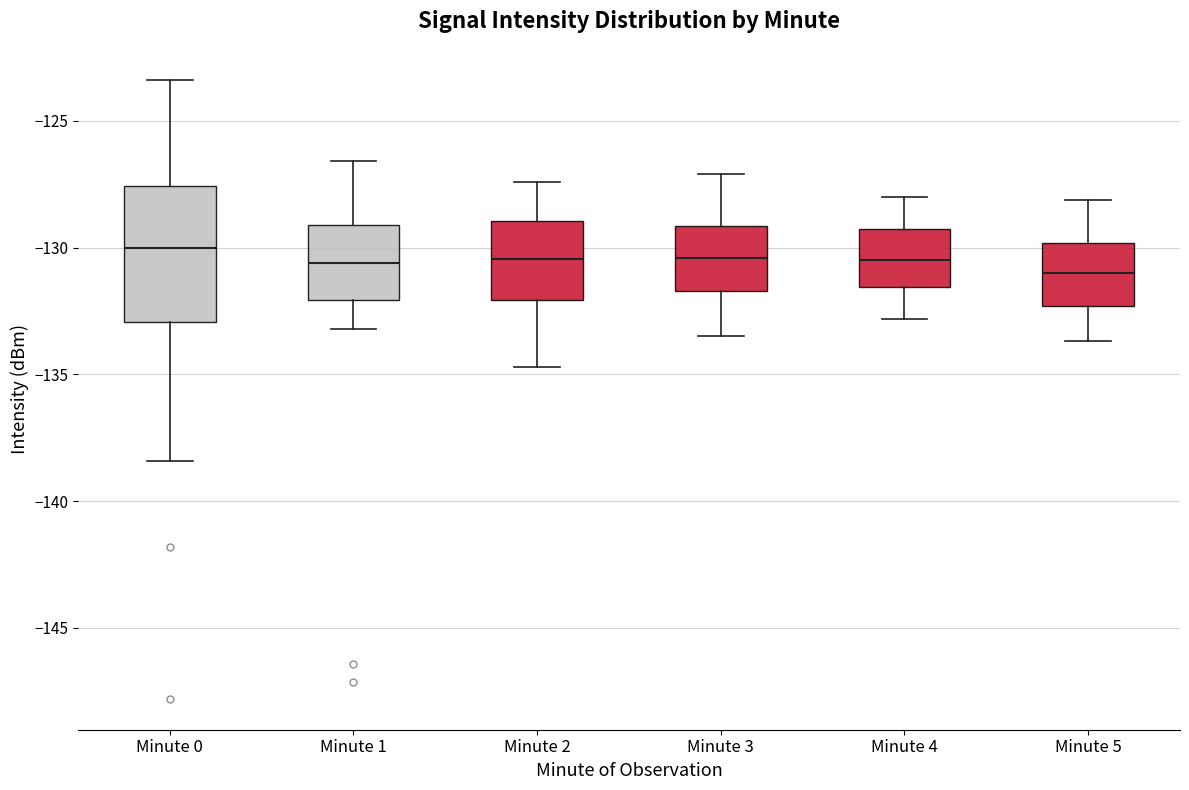

Where does the lower whisker of the box for Minute 2 end on the y-axis? The values are not printed on the chart, so give them approximately, as read against the axis.

-134.5